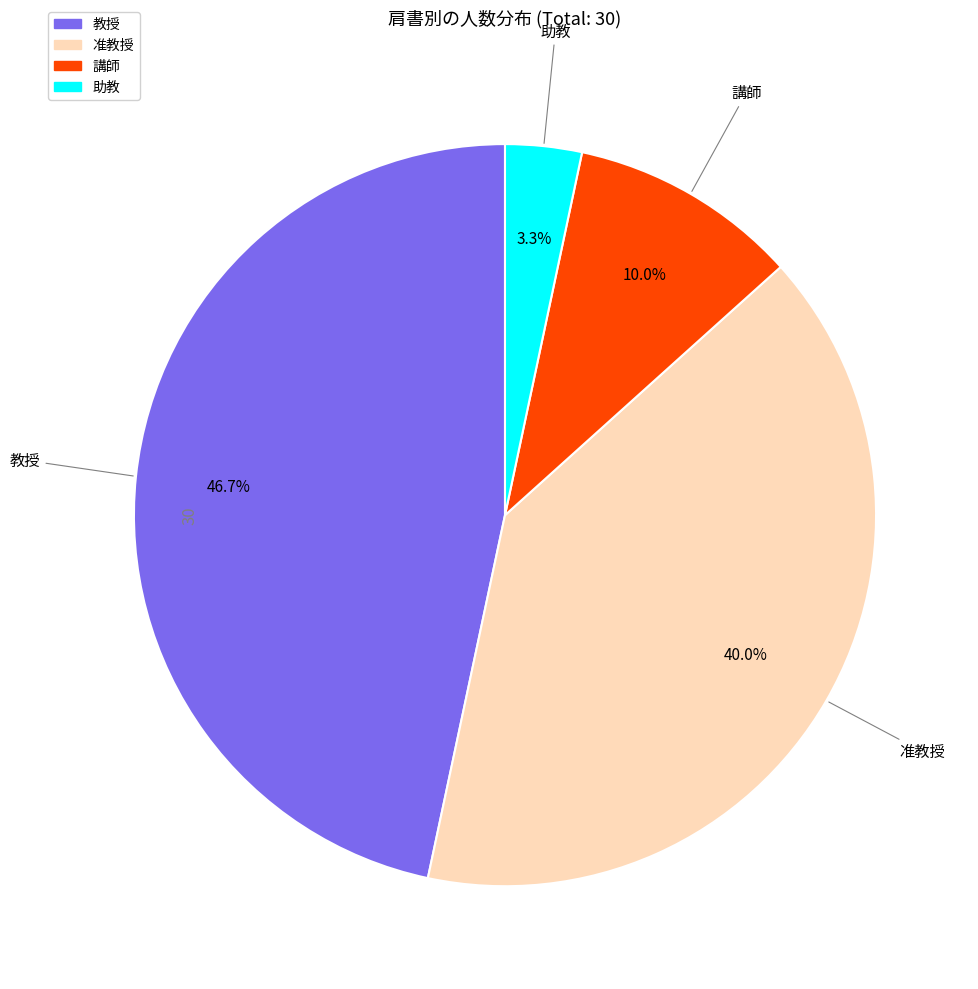

What percentage is the 助教 slice, to the nearest percent?

3%